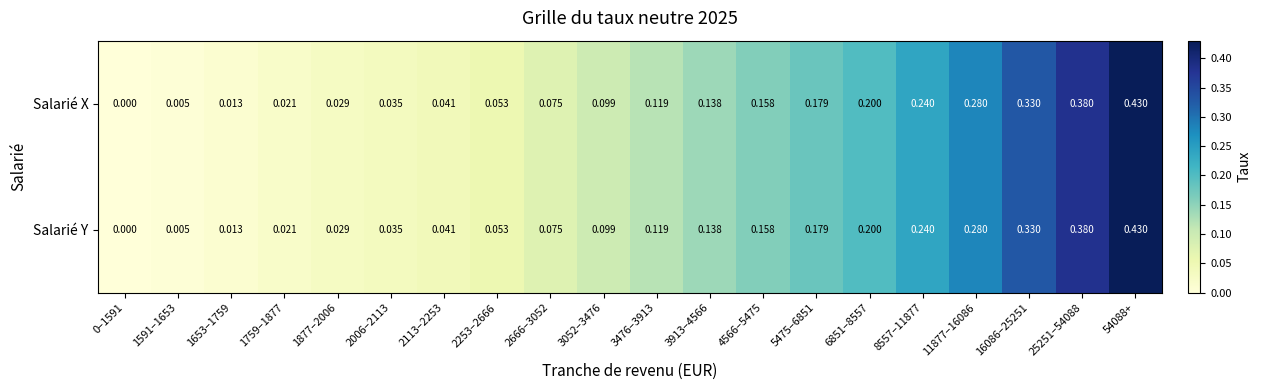

Is the value of Salarié X at 1759–1877 greater than the value of Salarié Y at 2006–2113?

No